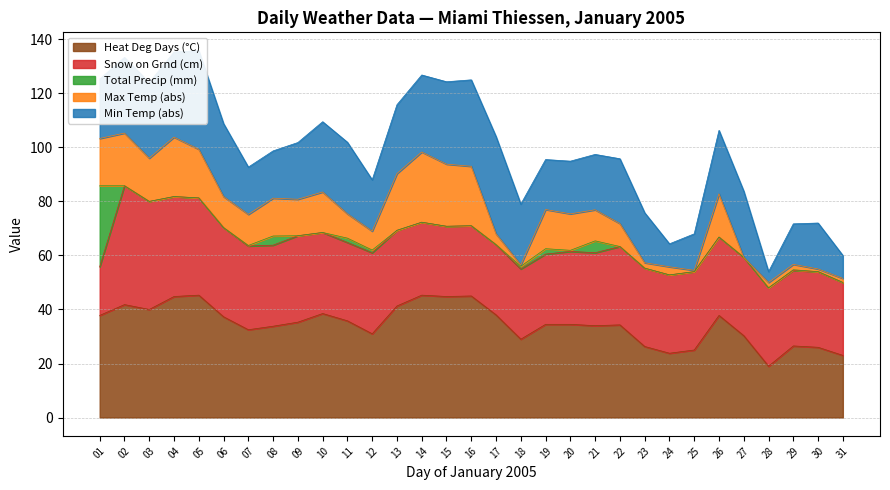

True or false: Heat Deg Days (°C) has a value of 62.2 at 09.

False